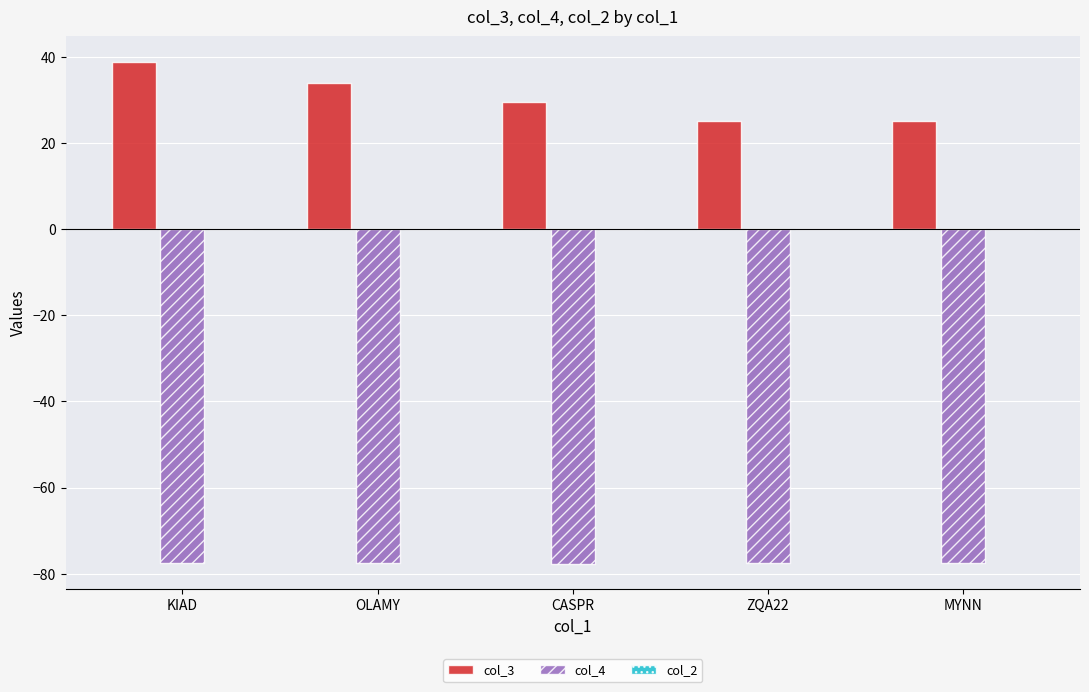

True or false: col_4 has a value of -106.7 at CASPR.

False